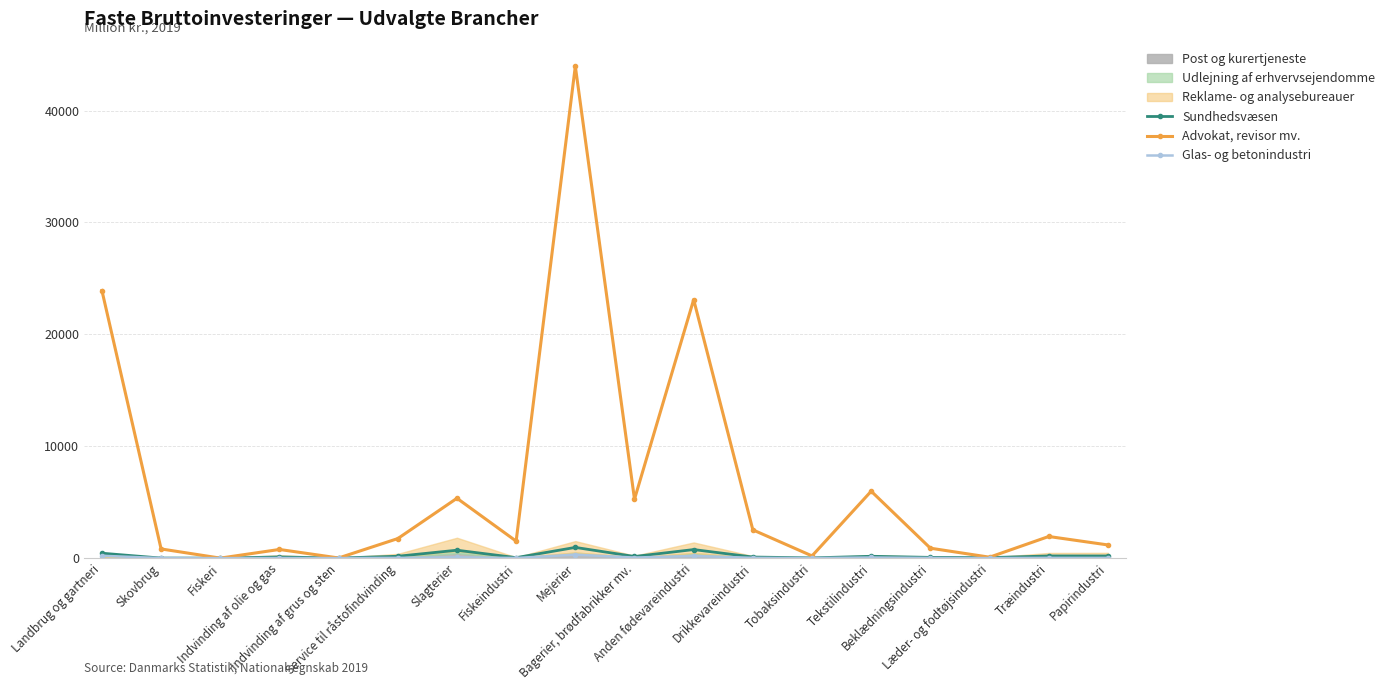

How many data points in Sundhedsvæsen are less than 144?

9